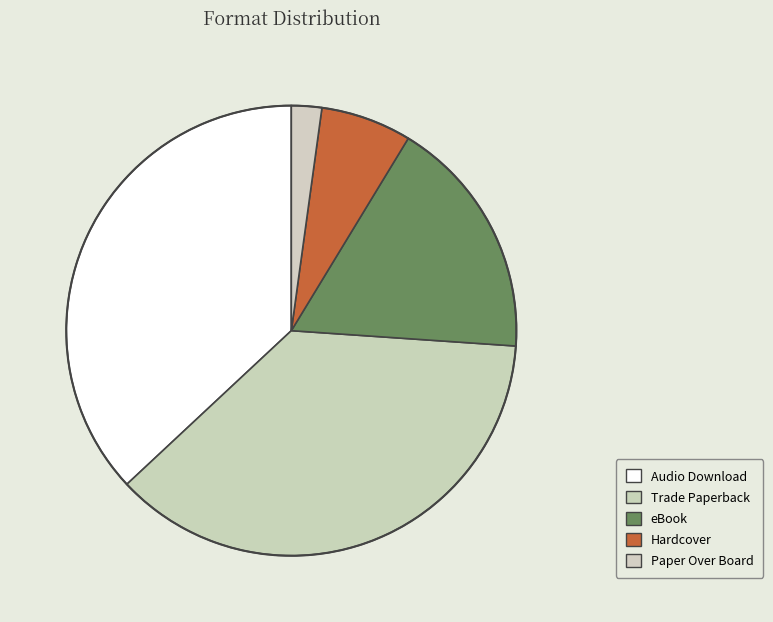

Count the number of slices in the pie.

5